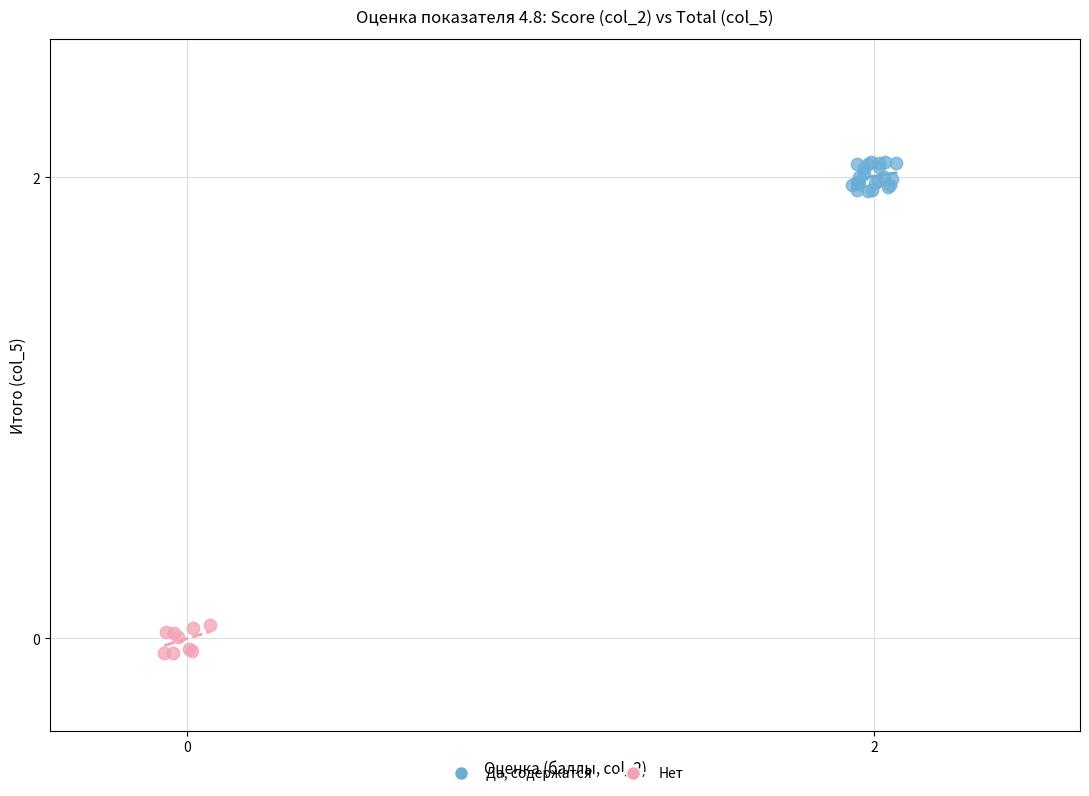

Which series contains the lowest Y value?

Нет